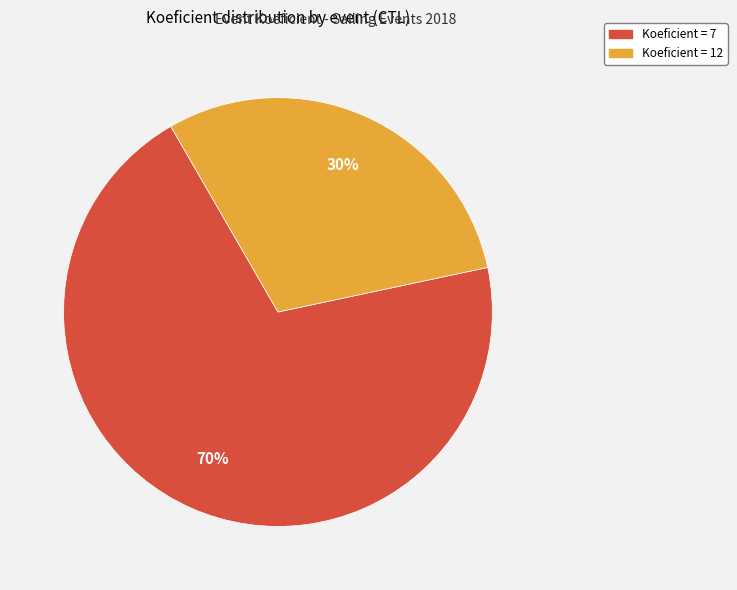

Is there any slice that represents more than half of the pie?

Yes